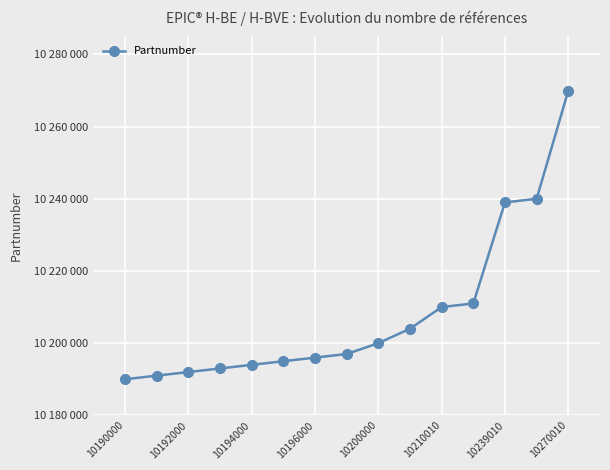

What is the difference between the maximum and minimum values?

80010